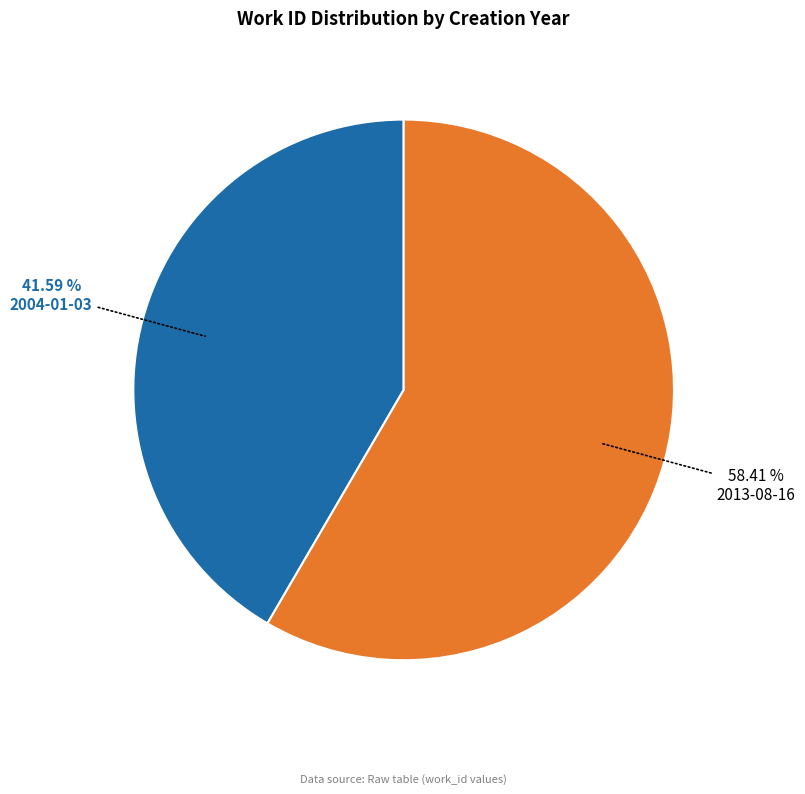

To the nearest percent, what is the combined percentage of 2013-08-16 and 2004-01-03?

100%